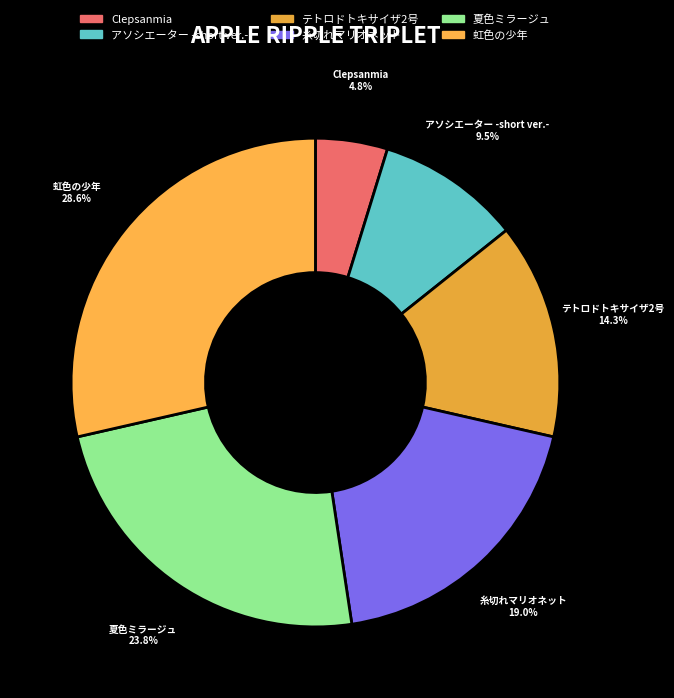

To the nearest percent, what percentage of the pie is 虹色の少年?

29%